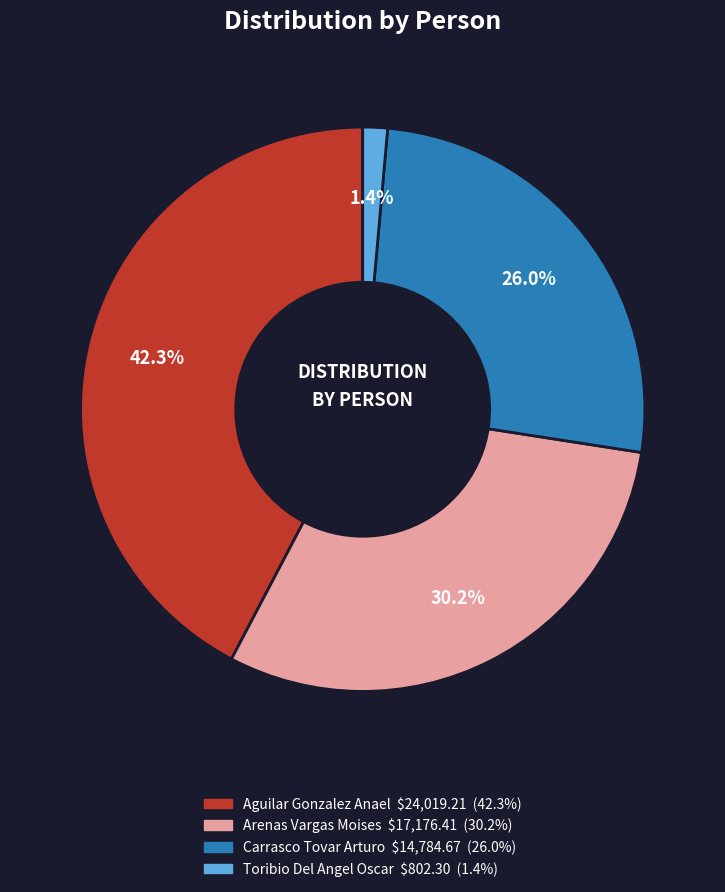

How many slices are in this pie chart?

4